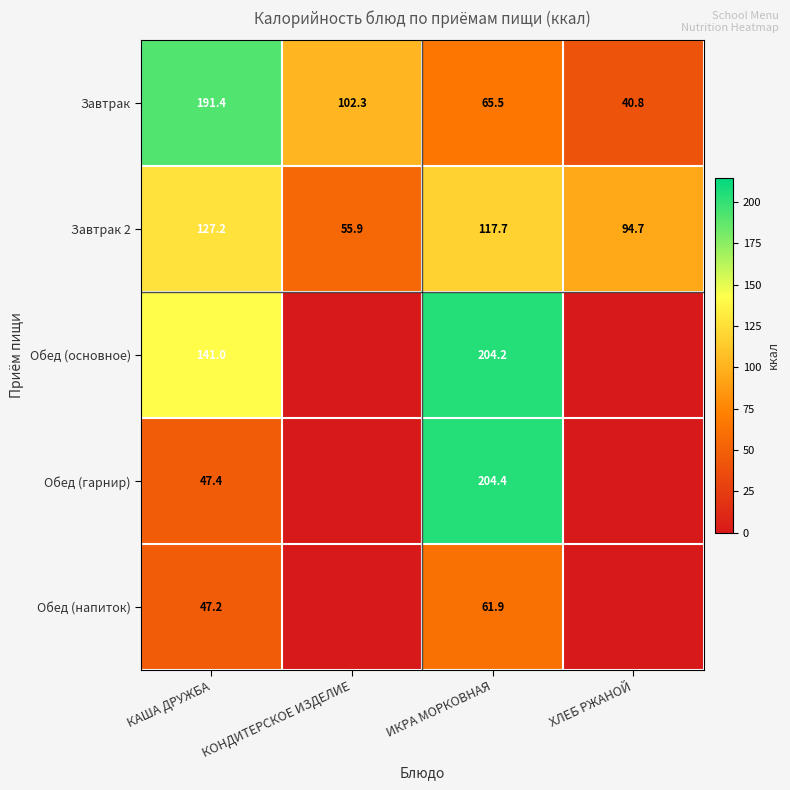

Count the number of data series in this chart.

5